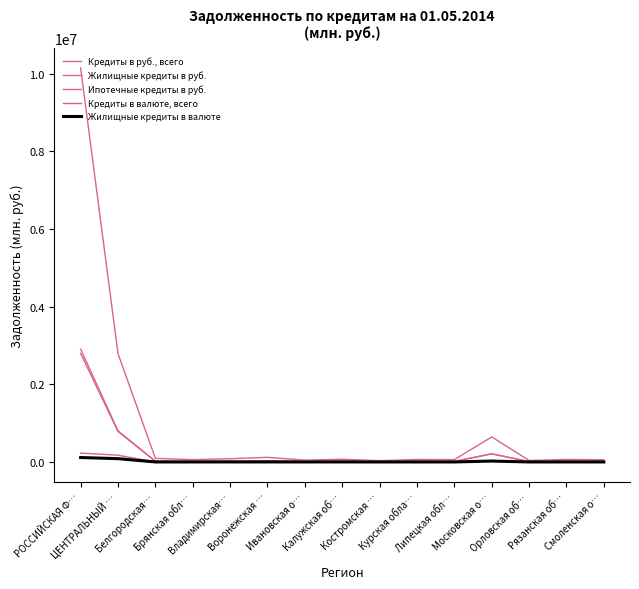

How many lines are shown in the chart?

5